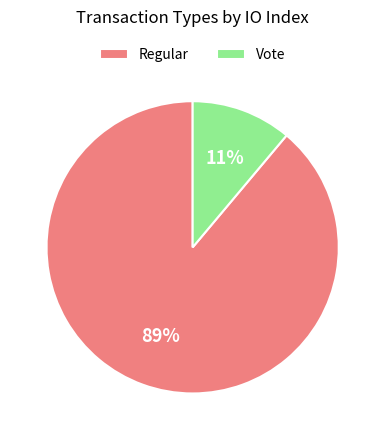

How many segments does this pie chart have?

2